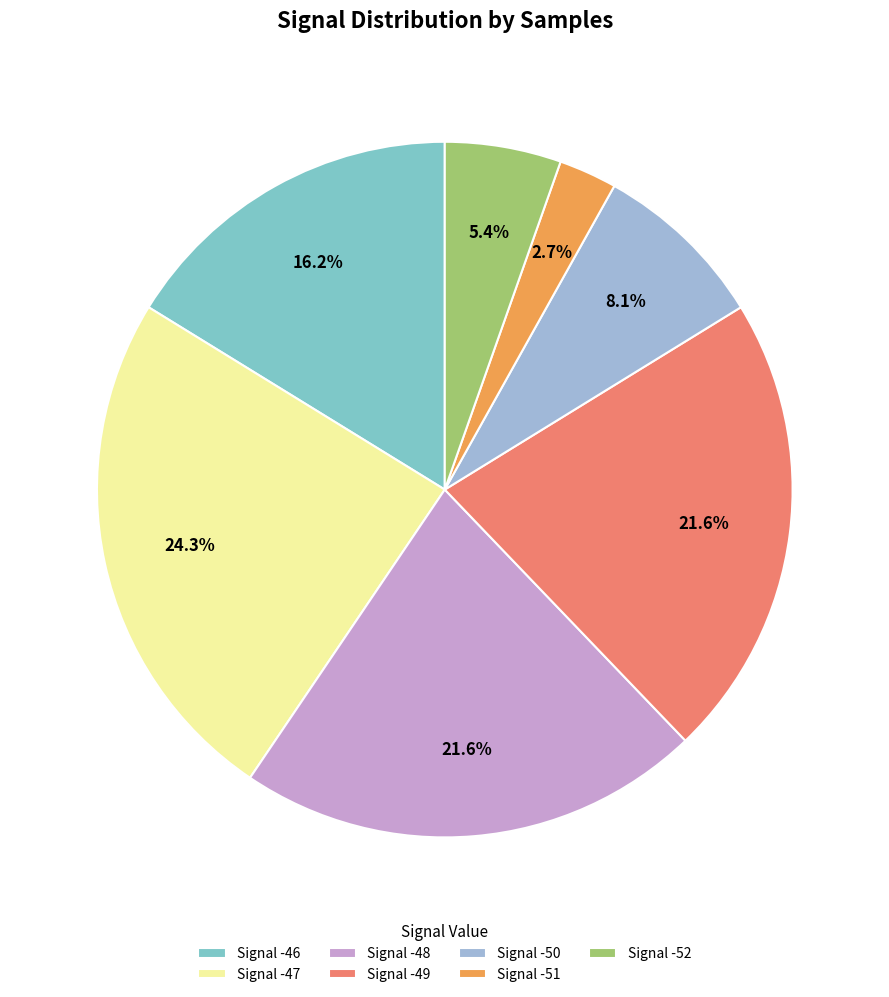

What is the ratio of the value at Signal -50 to the value at Signal -49?

0.4